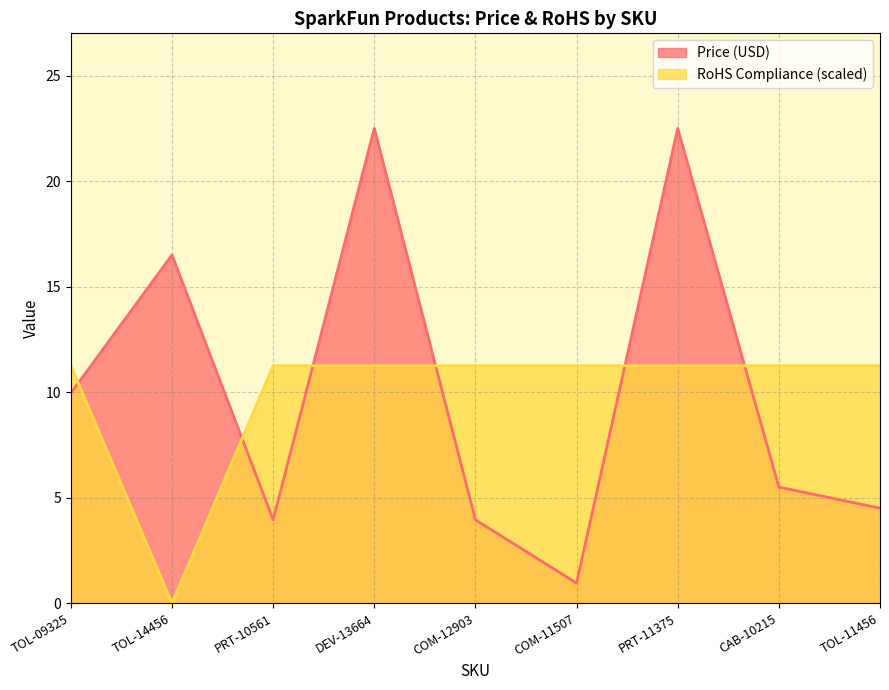

What is the average value of the Price (USD) series?

10.0